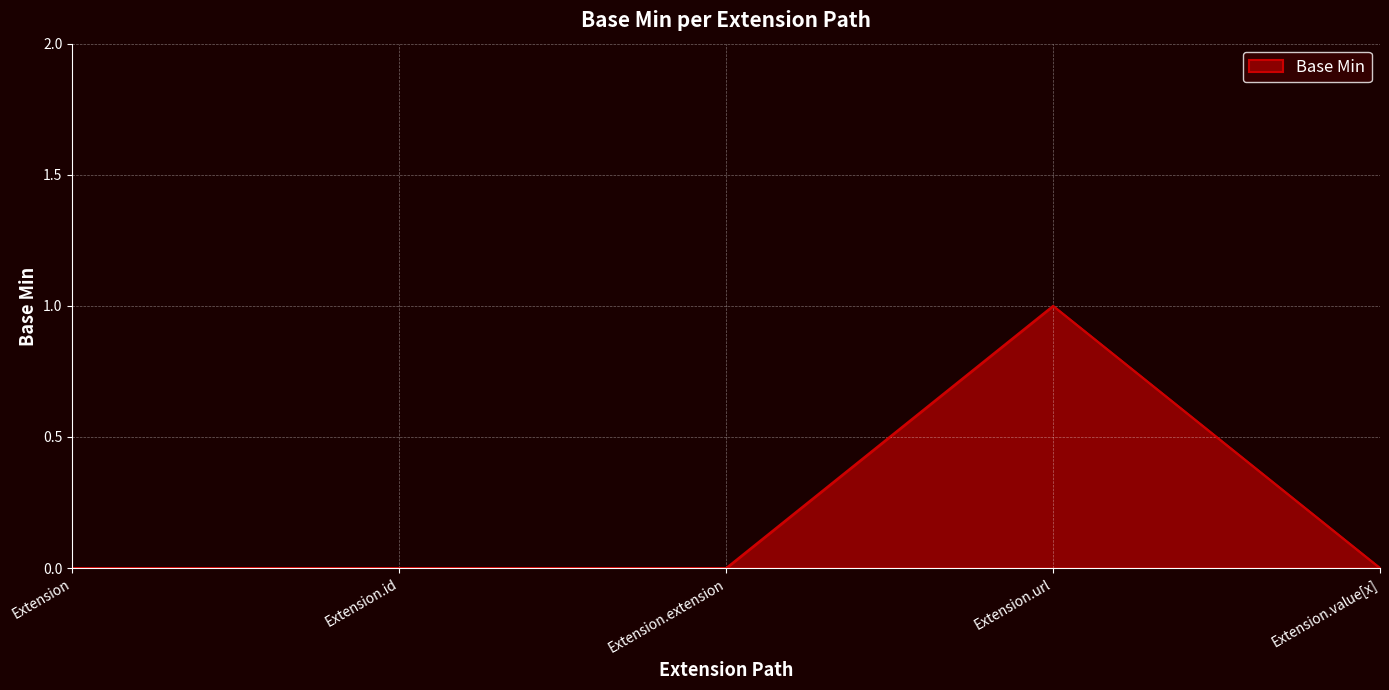

The value at Extension.id is 0. True or false?

True